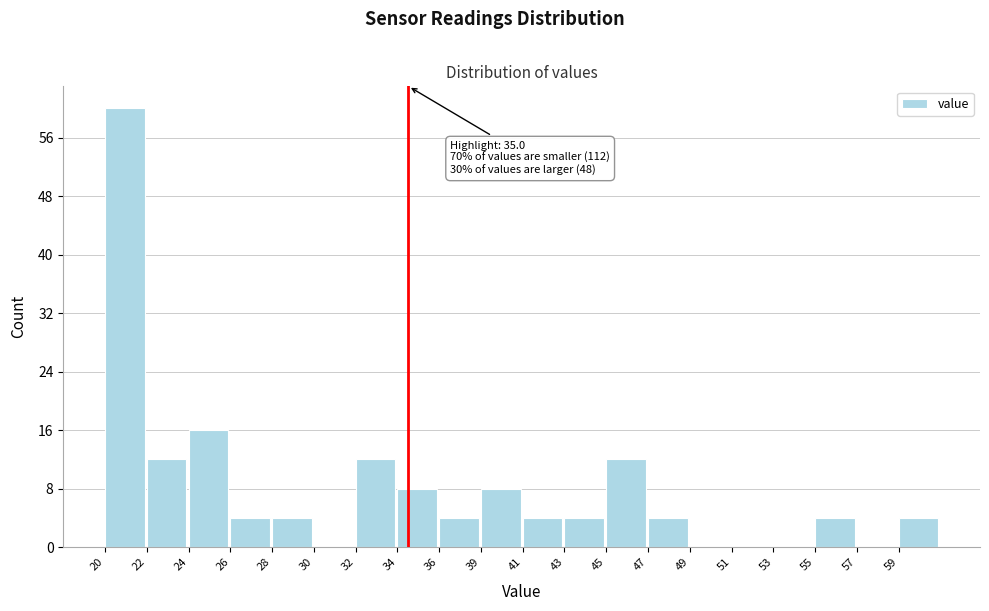

Reading left to right, extract all data points from this chart.

20=60	22=12	24=16	26=4	28=4	30=0	32=12	34=8	36=4	39=8	41=4	43=4	45=12	47=4	49=0	51=0	53=0	55=4	57=0	59=4